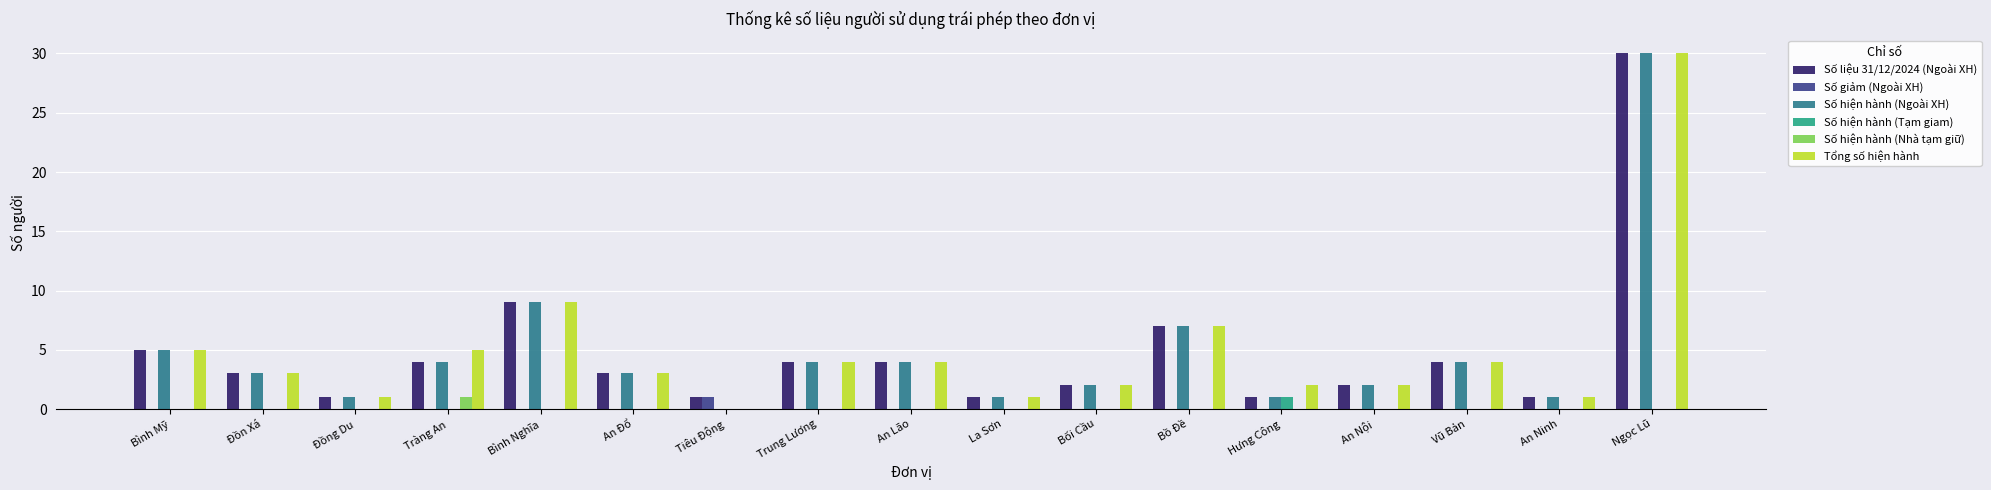

At which category does the chart reach its peak across all series?

Ngọc Lũ